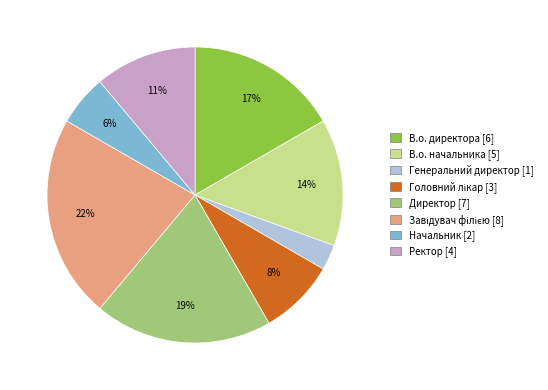

Which category has the smallest portion of the pie?

Генеральний директор